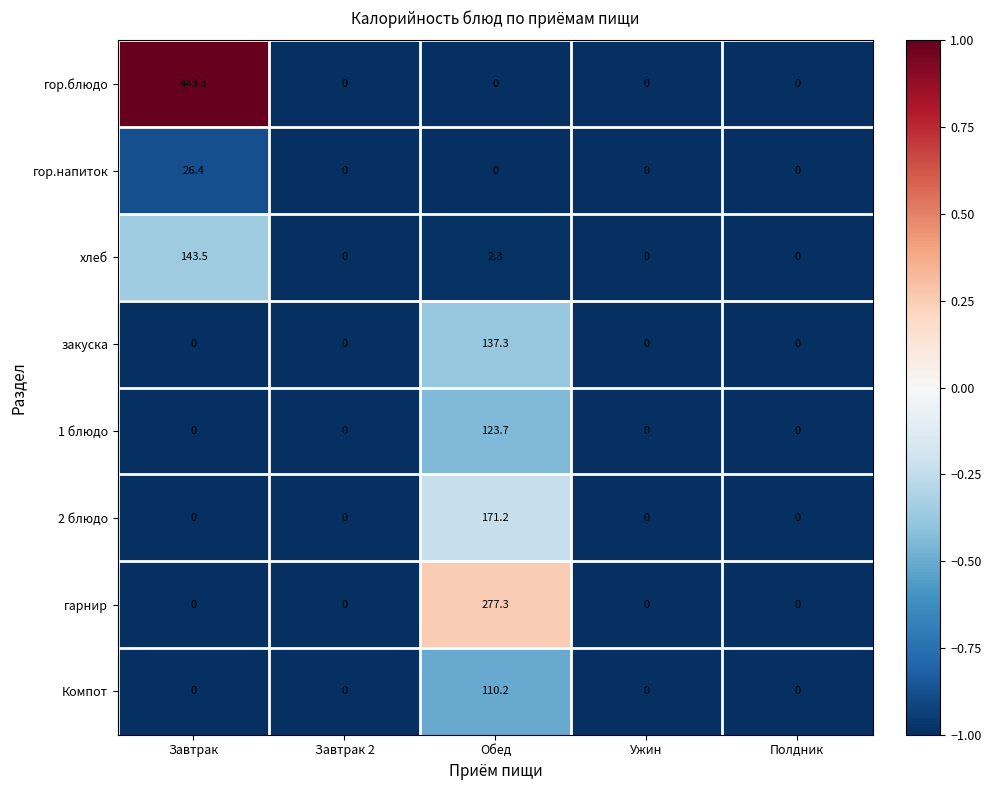

The value of хлеб at Завтрак 2 is 73.1. True or false?

False